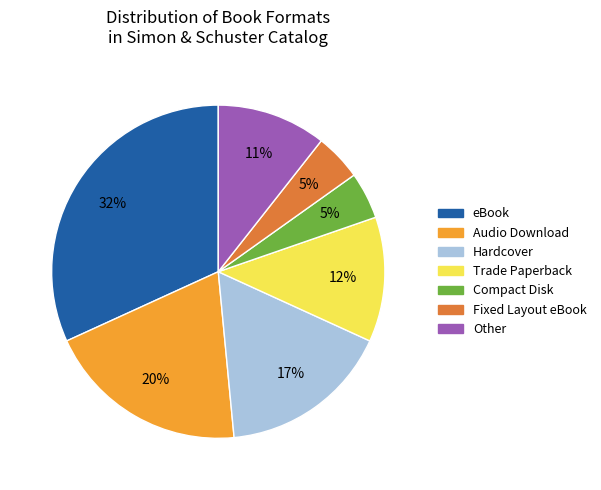

Is eBook the majority of the pie?

No